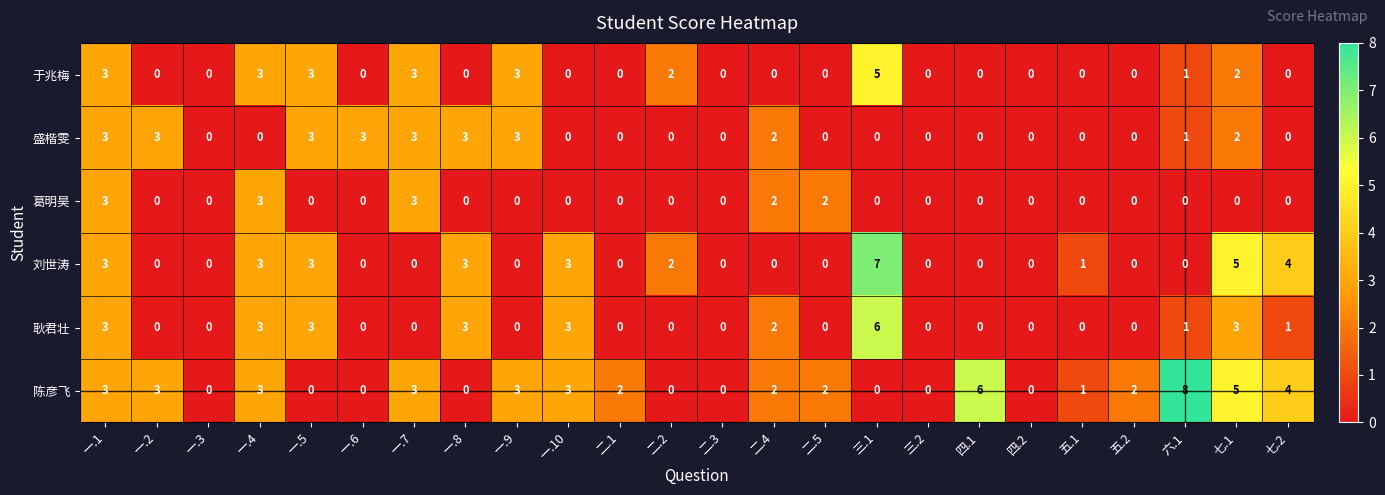

The 盛楷雯 series shows 3 at 一.2. True or false?

True